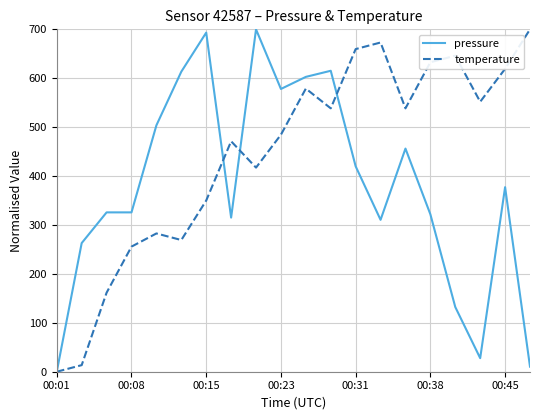

Which series has the largest total across all categories?

temperature